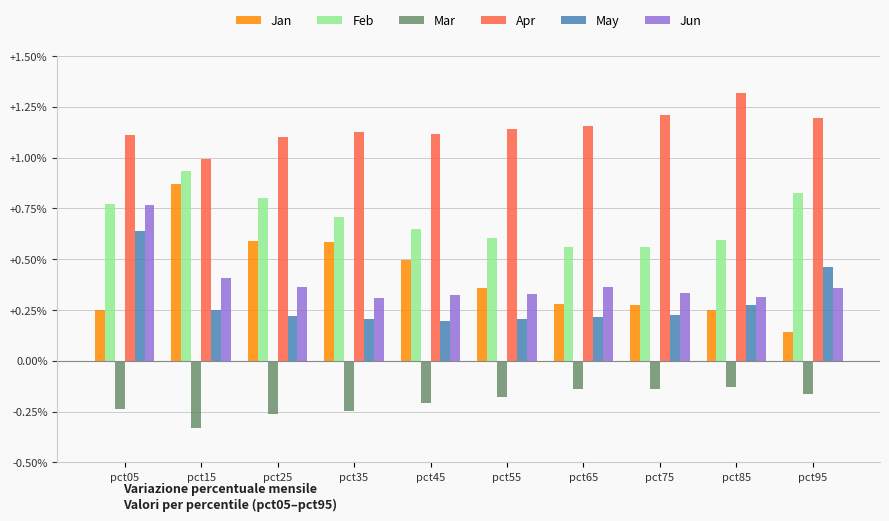

How many groups of bars are there?

10